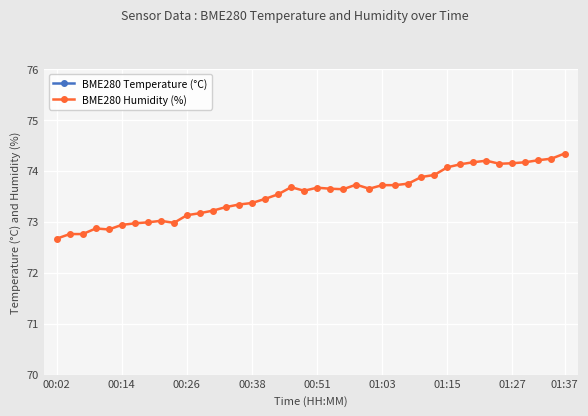

What is the difference between the BME280 Temperature (°C) values at 32 and 13?

0.1